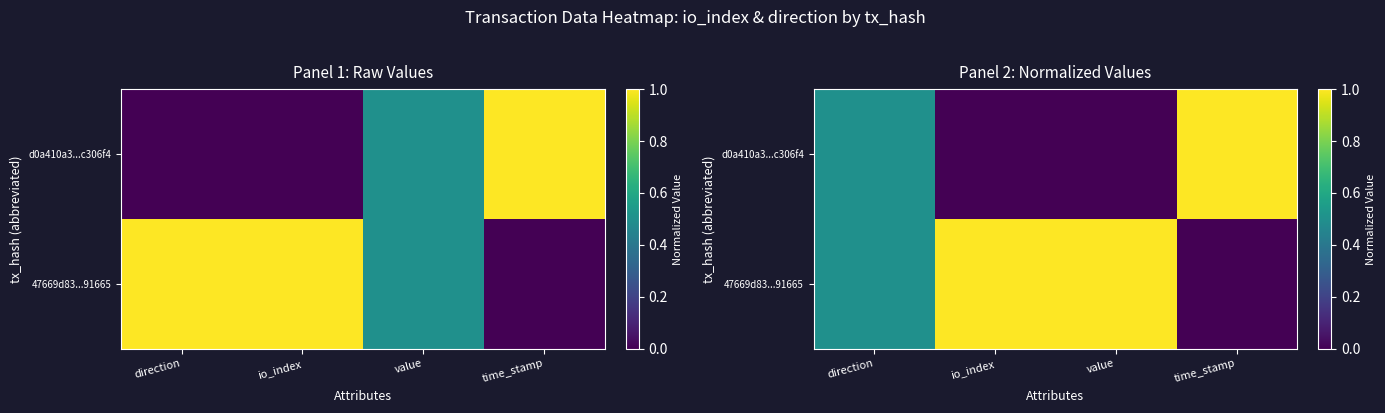

At which category is the sum across all series the highest?

direction